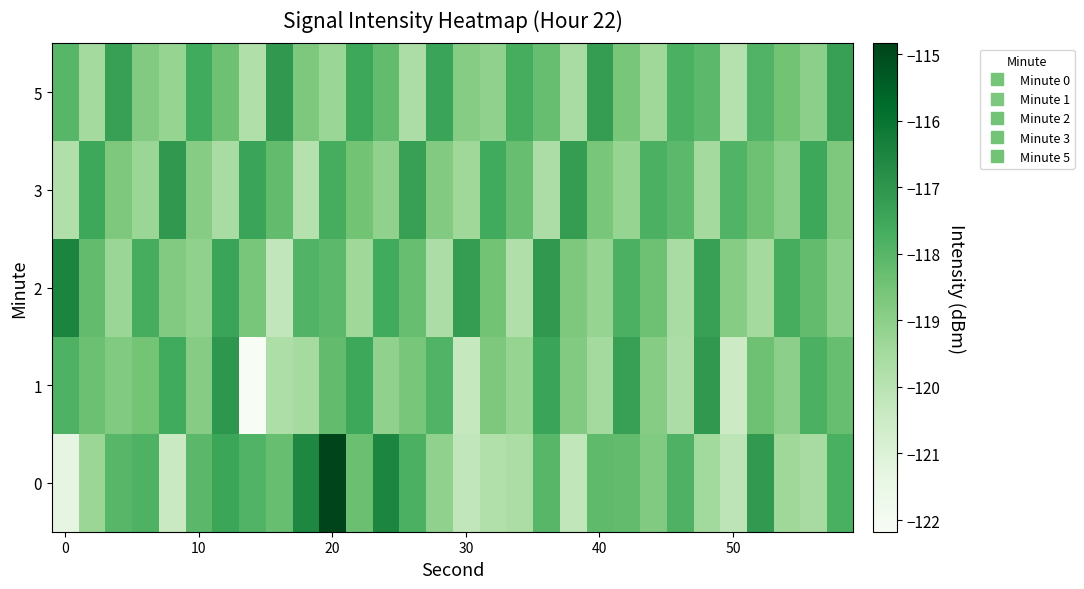

Reading left to right, extract all data points from this chart.

0: -121.3	-119.3	-118.0	-117.8	-120.4	-118.1	-117.4	-117.9	-118.3	-116.6	-114.8	-118.4	-116.5	-117.8	-119.1	-120.2	-119.8	-119.7	-118.0	-120.2	-118.1	-118.2	-118.8	-117.8	-119.5	-120.1	-117.1	-119.4	-119.6	-117.7
1: -117.8	-118.4	-118.8	-118.5	-117.6	-118.9	-117.0	-122.2	-119.7	-119.6	-118.2	-117.5	-119.1	-118.6	-117.9	-120.3	-118.7	-119.2	-117.4	-118.8	-119.5	-117.3	-118.9	-119.7	-117.1	-120.5	-118.4	-119.0	-117.8	-118.3
2: -116.5	-118.2	-119.3	-117.7	-118.8	-119.1	-117.4	-118.6	-120.2	-117.9	-118.1	-119.4	-117.6	-118.3	-119.7	-117.2	-118.5	-119.8	-117.1	-118.7	-119.2	-117.8	-118.4	-119.6	-117.3	-118.9	-119.5	-117.7	-118.2	-119.0
3: -119.8	-117.5	-118.7	-119.3	-117.1	-118.9	-119.6	-117.4	-118.2	-119.9	-117.7	-118.5	-119.1	-117.3	-118.8	-119.4	-117.6	-118.3	-119.7	-117.2	-118.6	-119.2	-117.8	-118.1	-119.5	-117.9	-118.4	-119.0	-117.5	-118.7
5: -118.0	-119.5	-117.3	-118.8	-119.2	-117.6	-118.4	-119.8	-117.1	-118.7	-119.3	-117.5	-118.2	-119.7	-117.4	-118.9	-119.1	-117.7	-118.3	-119.6	-117.2	-118.6	-119.4	-117.8	-118.1	-119.9	-117.9	-118.5	-119.0	-117.3